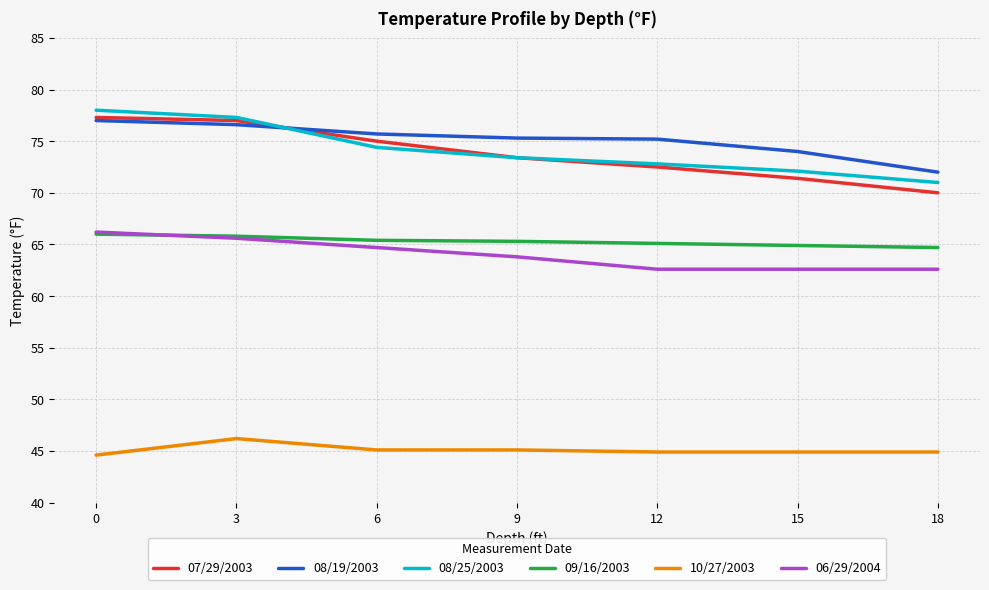

What is the sum of the 08/25/2003 values at 18 and 12?

143.8